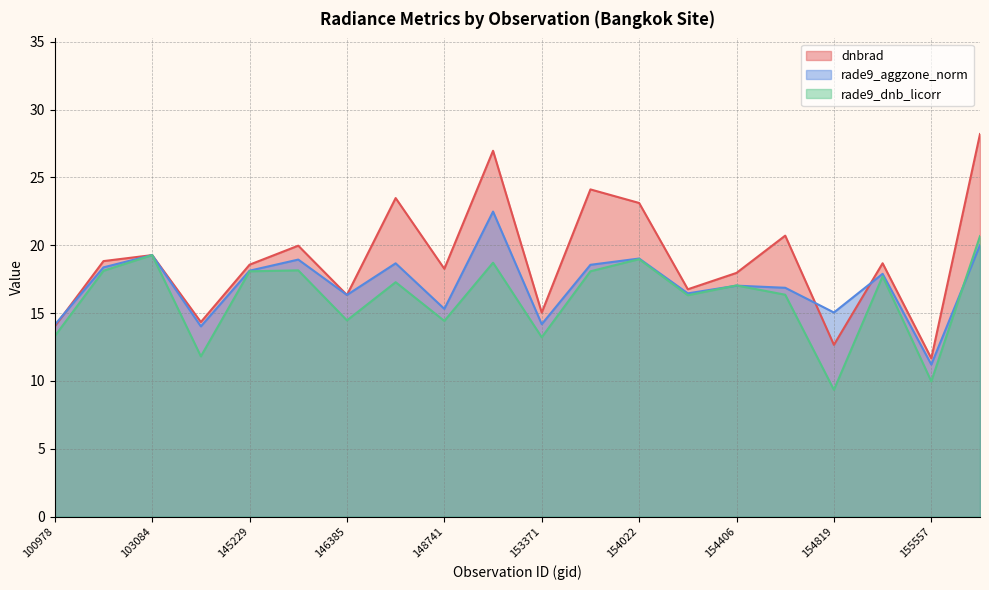

How many times do rade9_aggzone_norm and rade9_dnb_licorr cross each other?

3